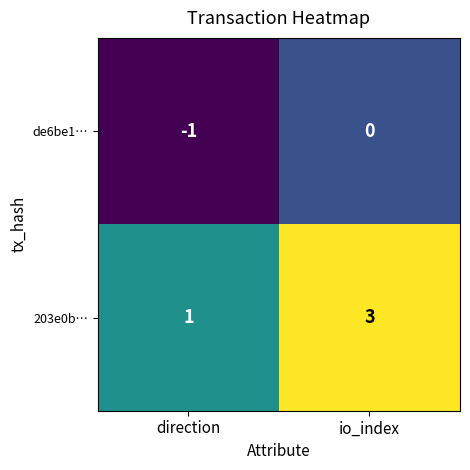

At direction, list the series in order from largest to smallest.

203e0b…, de6be1…